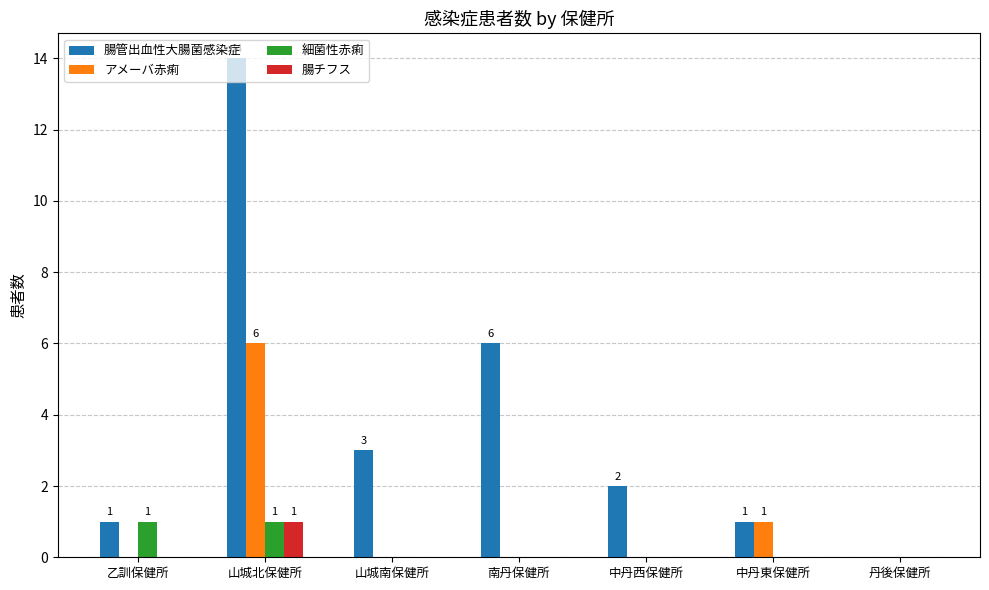

What is the maximum value shown in the chart?

14